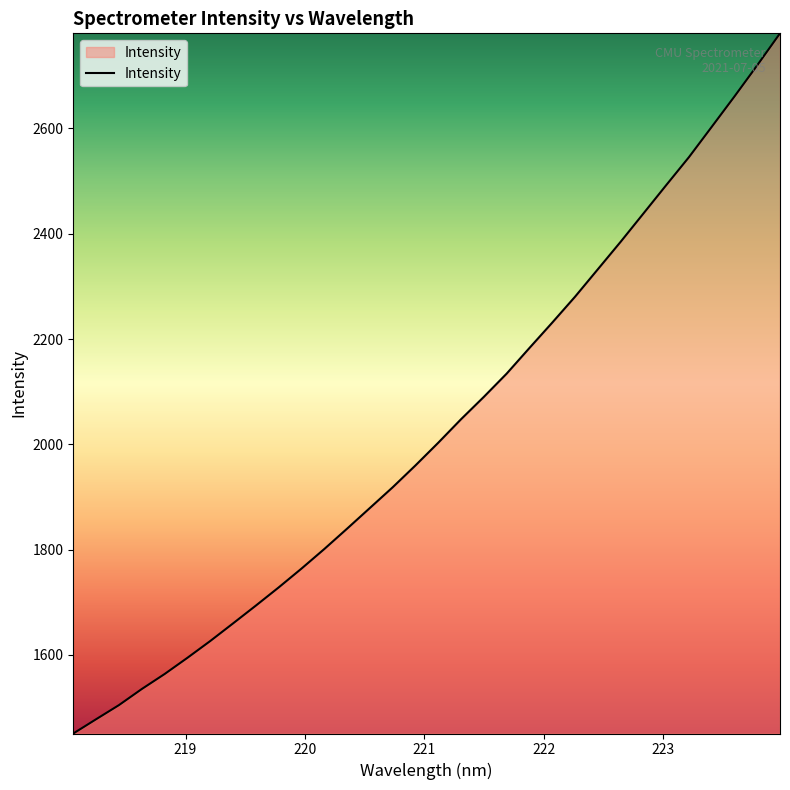

What is the minimum value shown in the chart?

1450.6